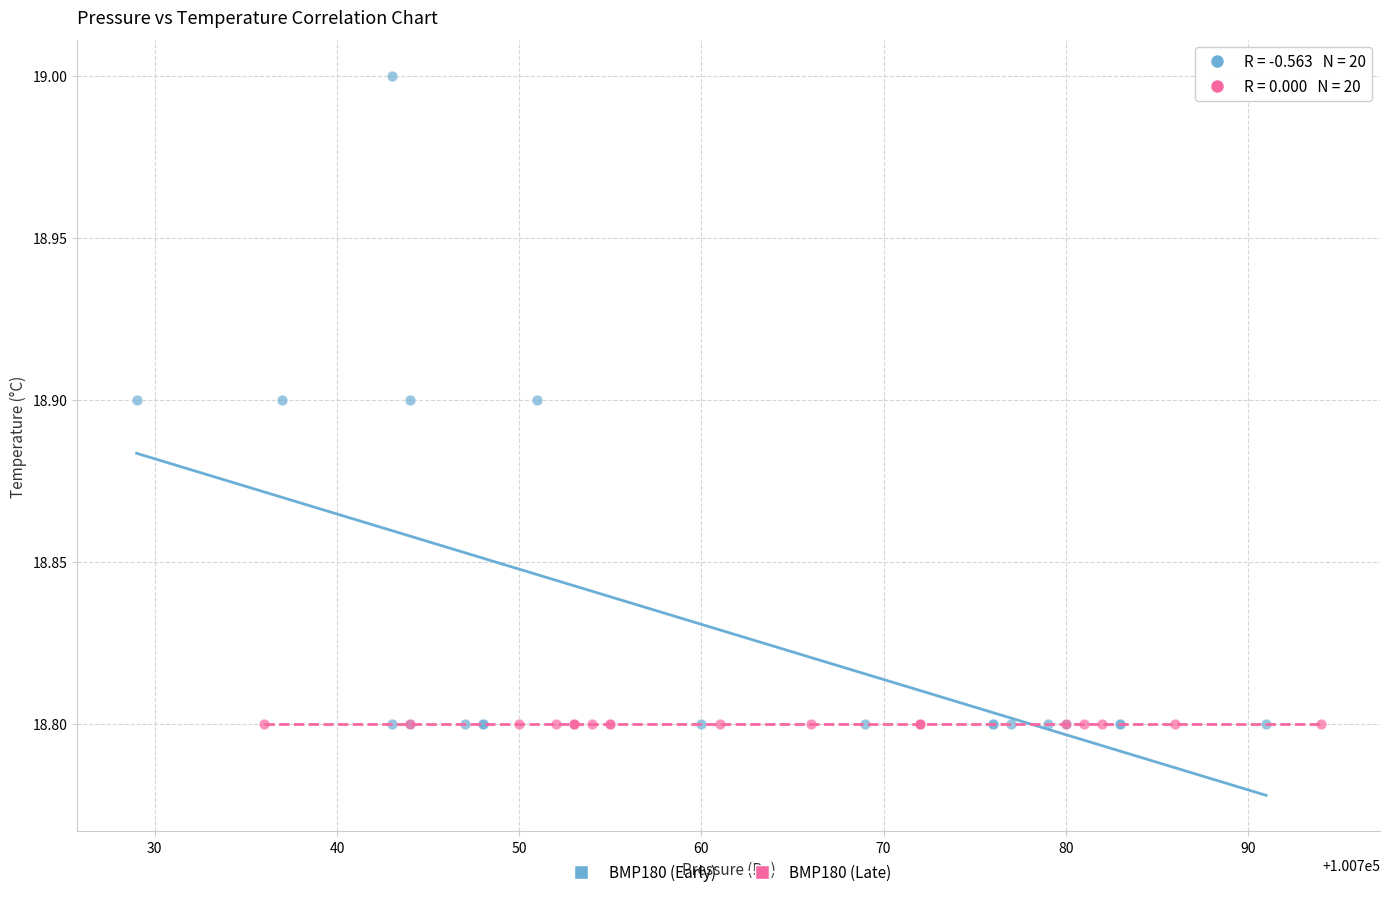

Which series contains the highest Y value?

BMP180 (Early)